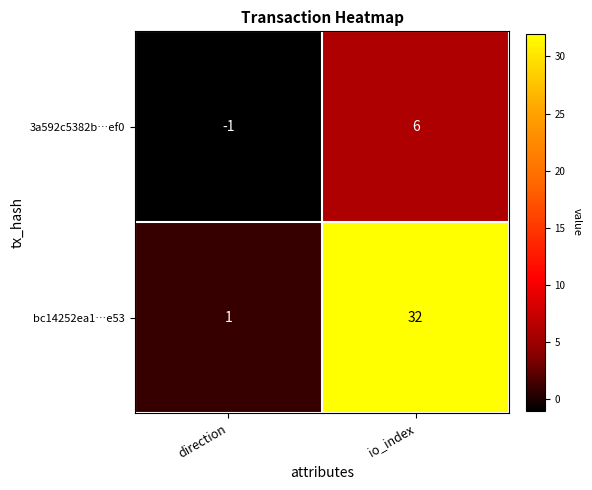

Which series has the largest total across all categories?

bc14252ea1…e53